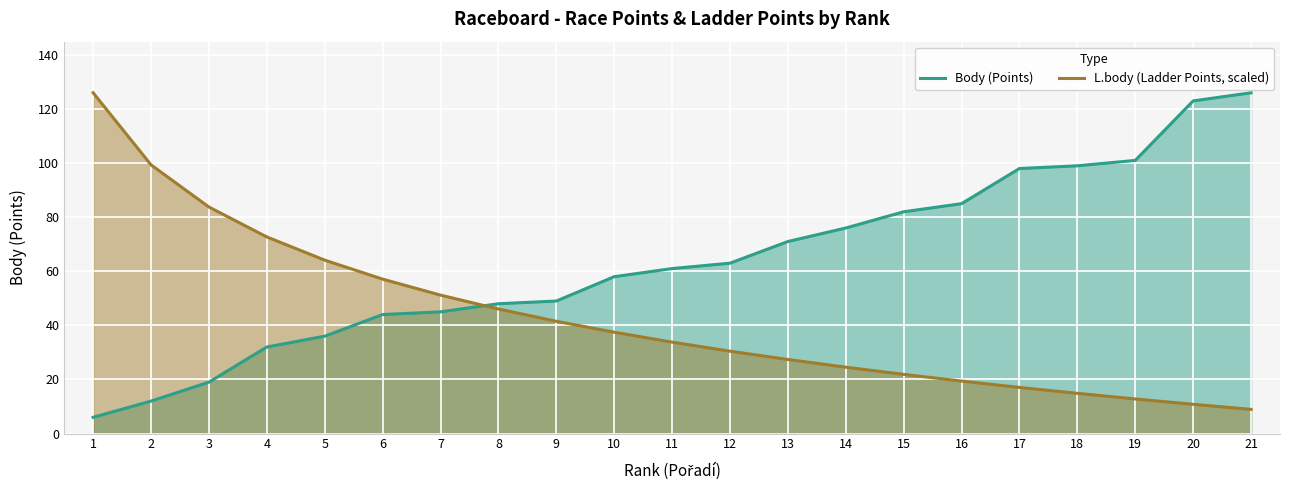

How many intersections are there between Body (Points) and L.body (Ladder Points, scaled)?

1